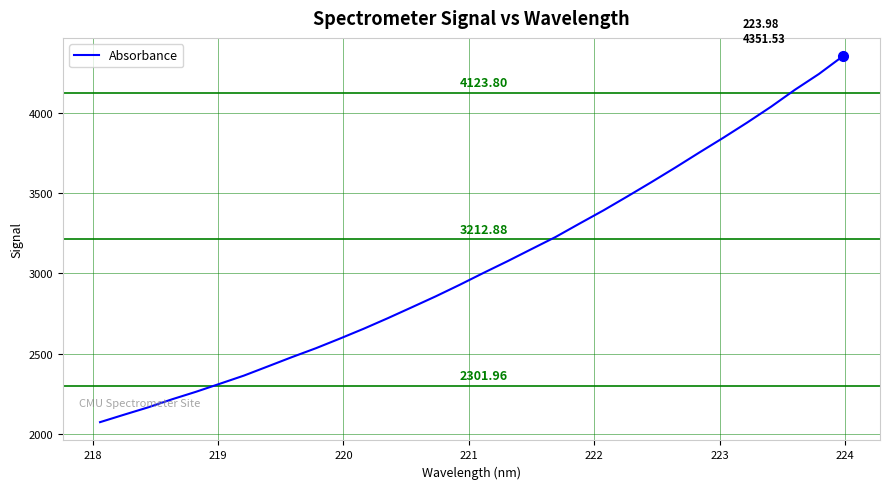

What is the difference between the maximum and minimum values?

2277.3